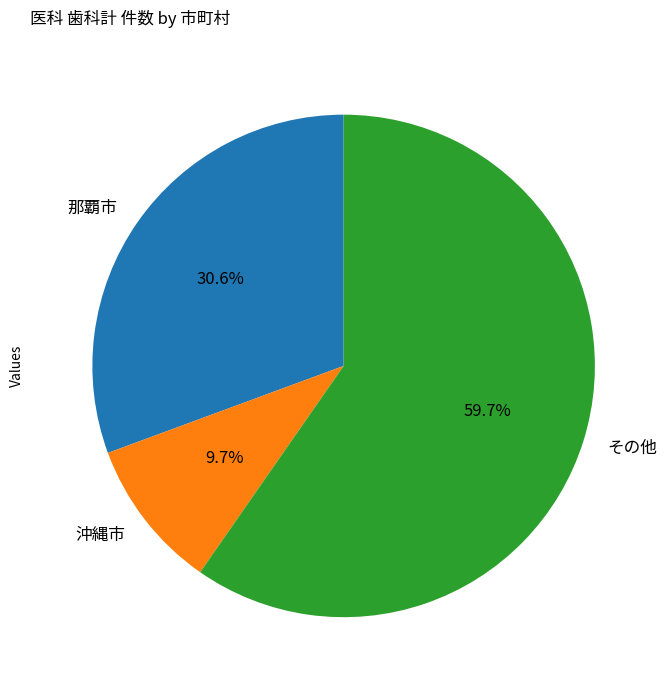

Combined, do その他 and 那覇市 account for over 50%?

Yes